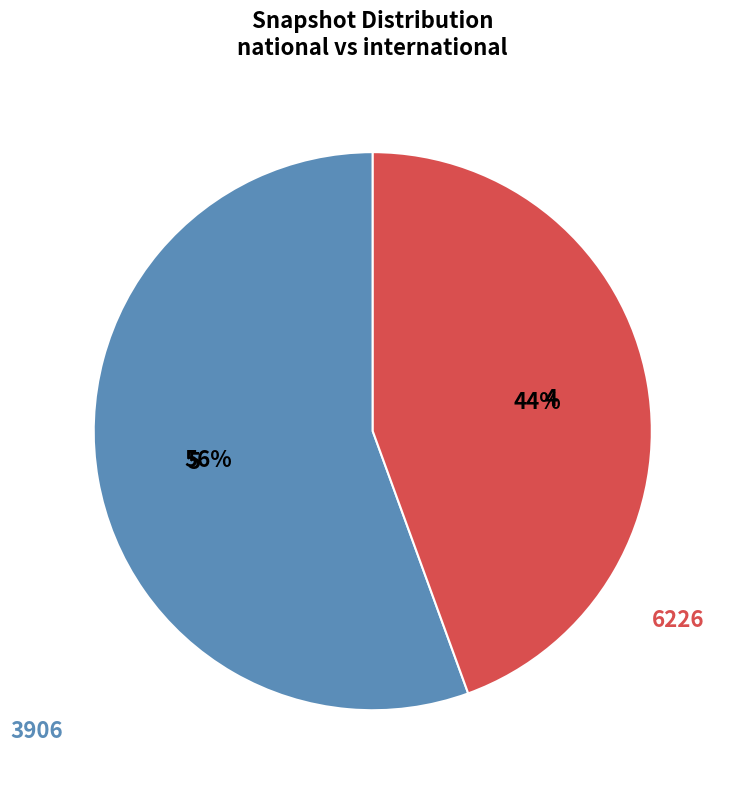

Does 3906 represent more than half of the total?

Yes